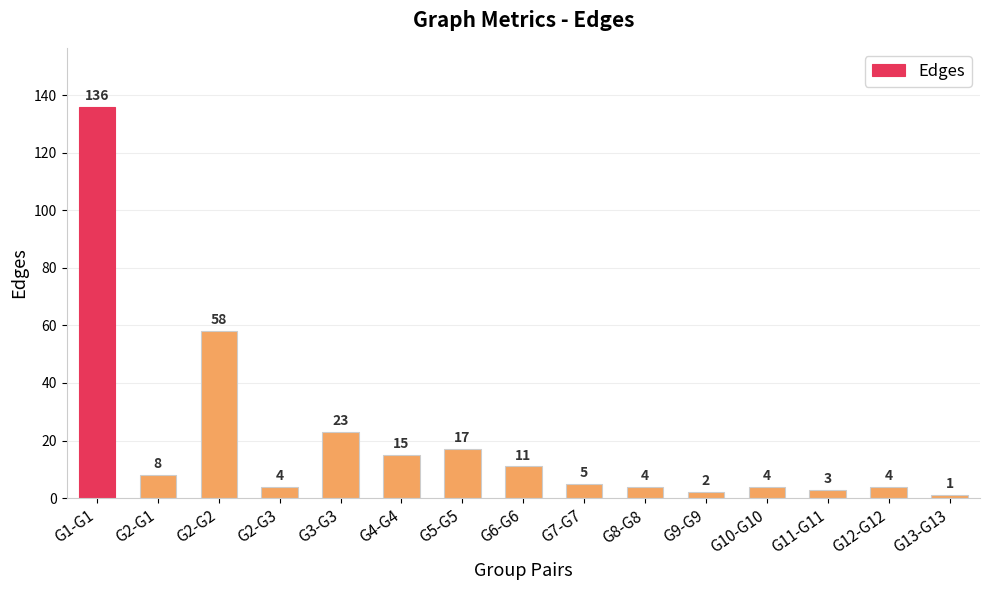

Reading left to right, transcribe all the data shown in this chart.

136	8	58	4	23	15	17	11	5	4	2	4	3	4	1